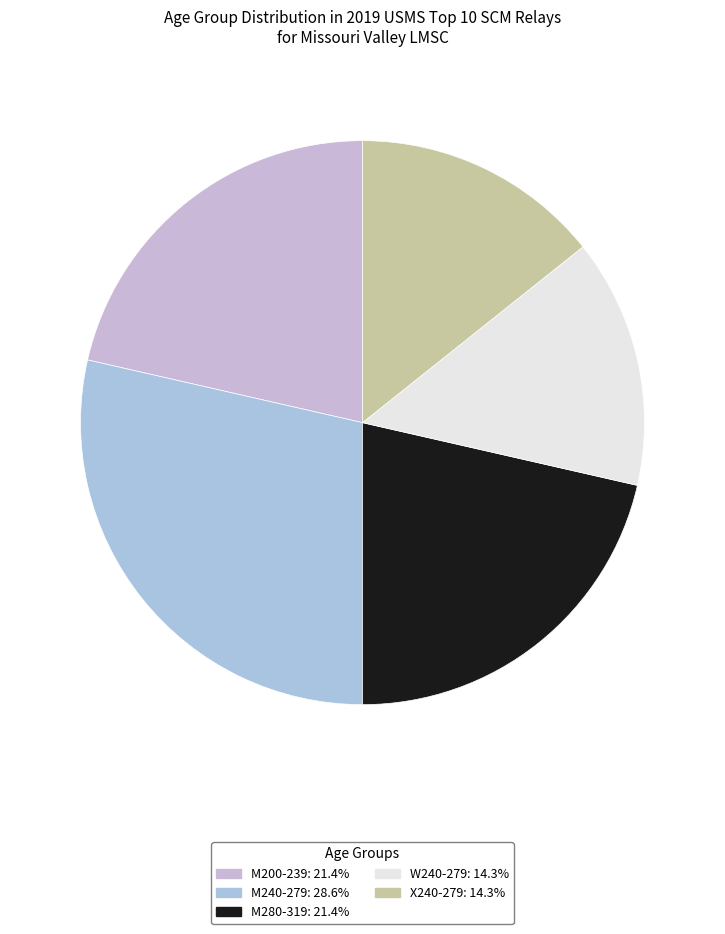

Does M240-279 account for over 50% of the chart?

No